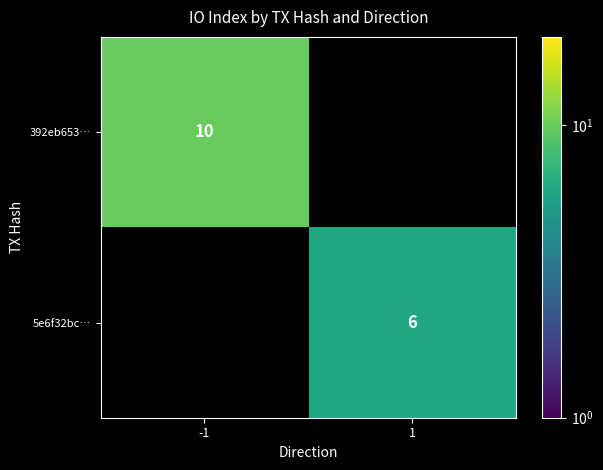

The 5e6f32bc… series shows 1 at 1. True or false?

False